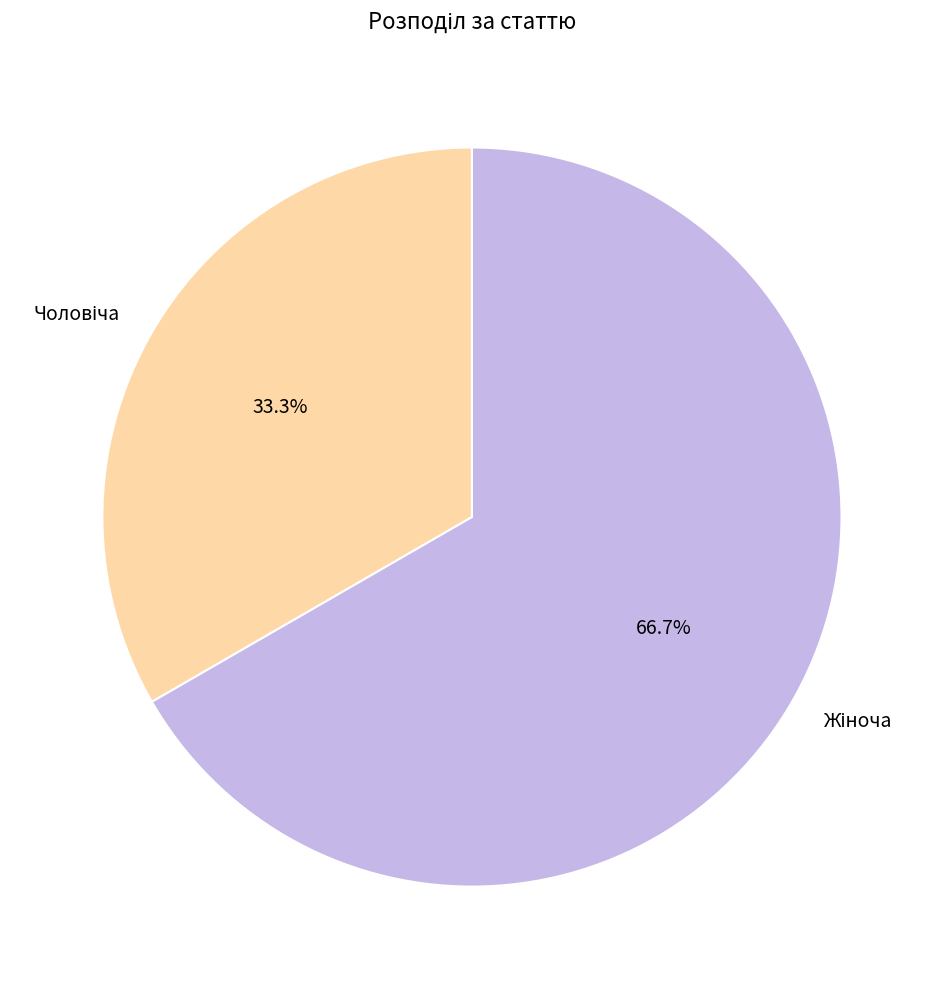

Does any single category account for the majority?

Yes